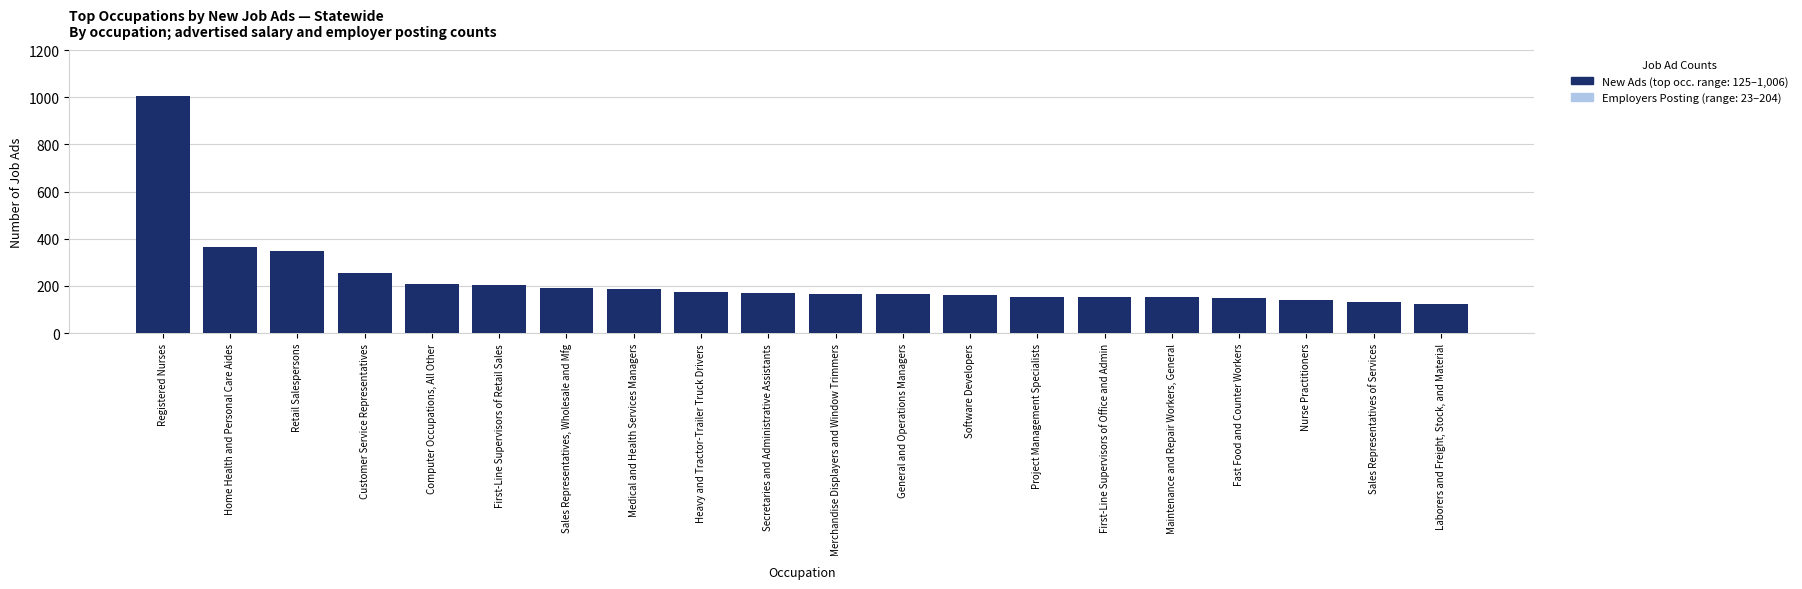

At which label is New Ads closest to 565?

Home Health and Personal Care Aides